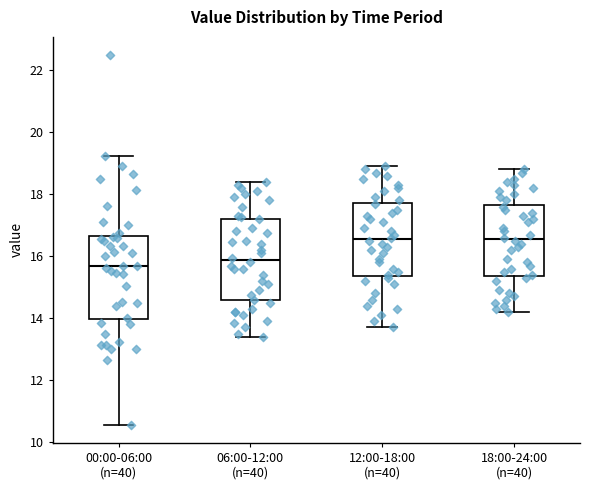

Reading left to right, read every box against the y-axis: the position of its median line, the range the box covers, and the ends of its whiskers. The values are not printed on the chart, so give them approximately, as read against the axis.

00:00-06:00 (n=40): median 15.8, box 14.0 to 16.6, whiskers 10.6 to 19.2
06:00-12:00 (n=40): median 15.8, box 14.6 to 17.2, whiskers 13.4 to 18.4
12:00-18:00 (n=40): median 16.6, box 15.4 to 17.8, whiskers 13.8 to 19.0
18:00-24:00 (n=40): median 16.6, box 15.4 to 17.6, whiskers 14.2 to 18.8